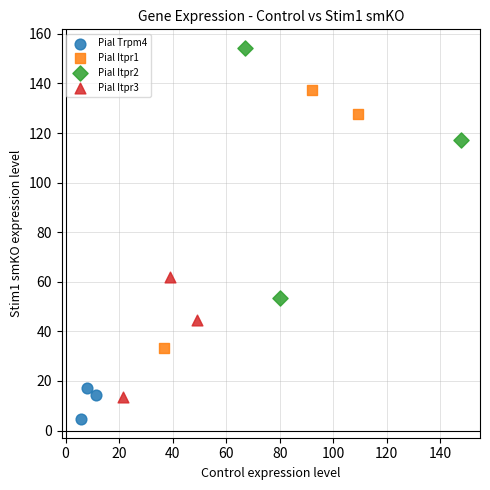

Which series contains the highest Y value?

Pial Itpr2